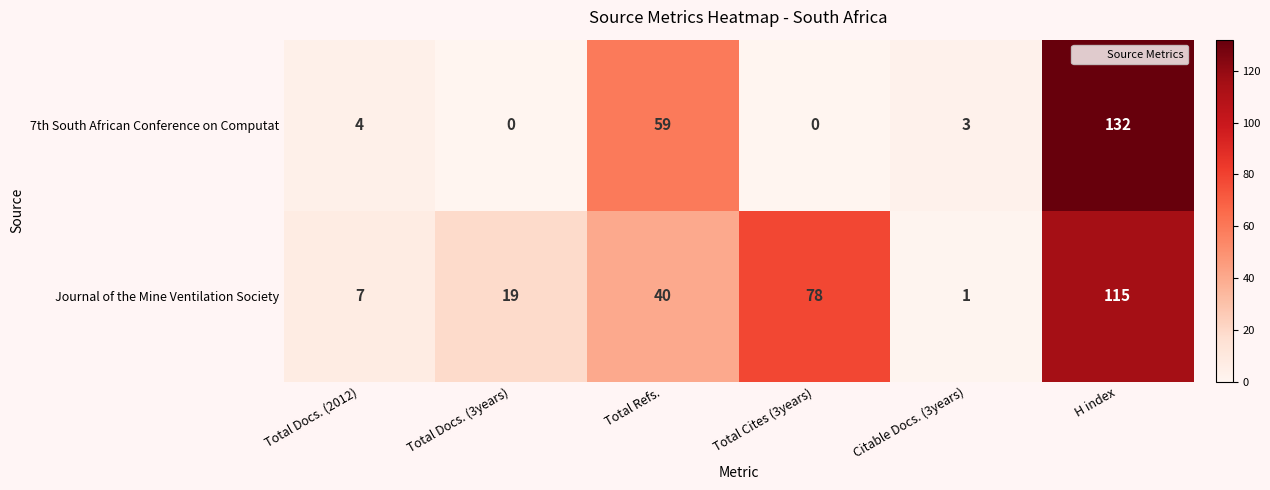

What is the greatest value displayed?

132